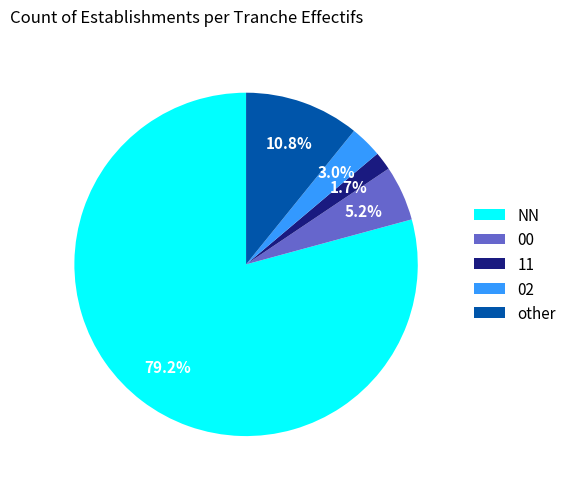

How many slices are in this pie chart?

5